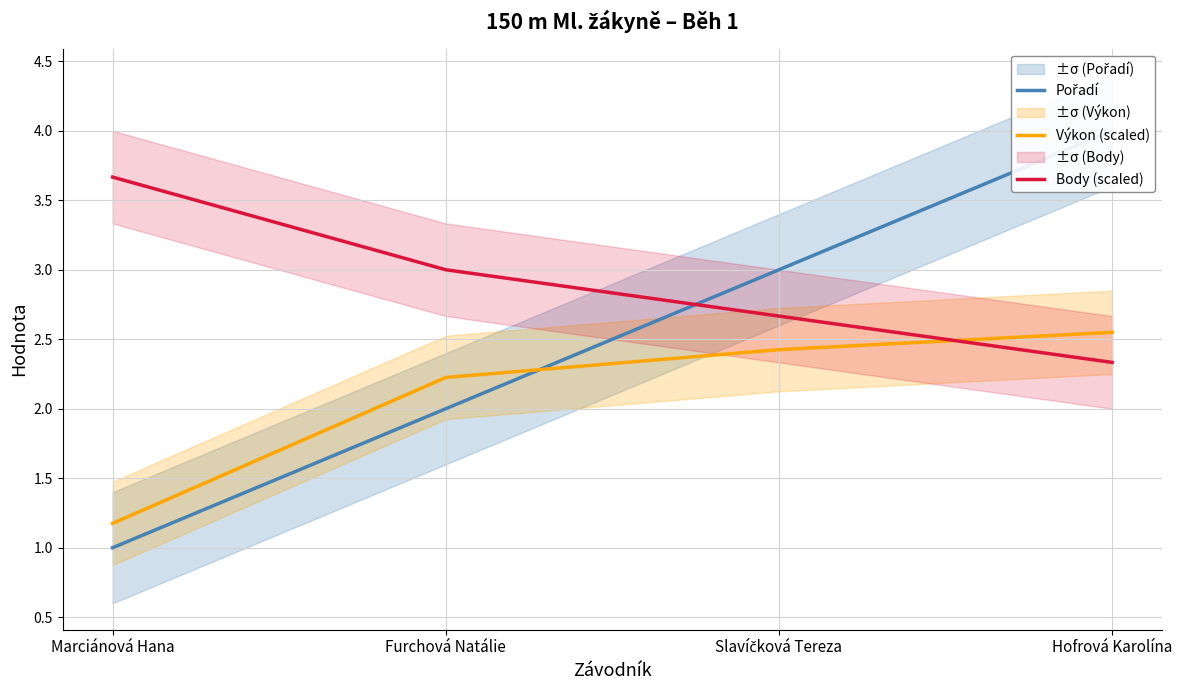

What is the sum of all Body (scaled) values?

11.7